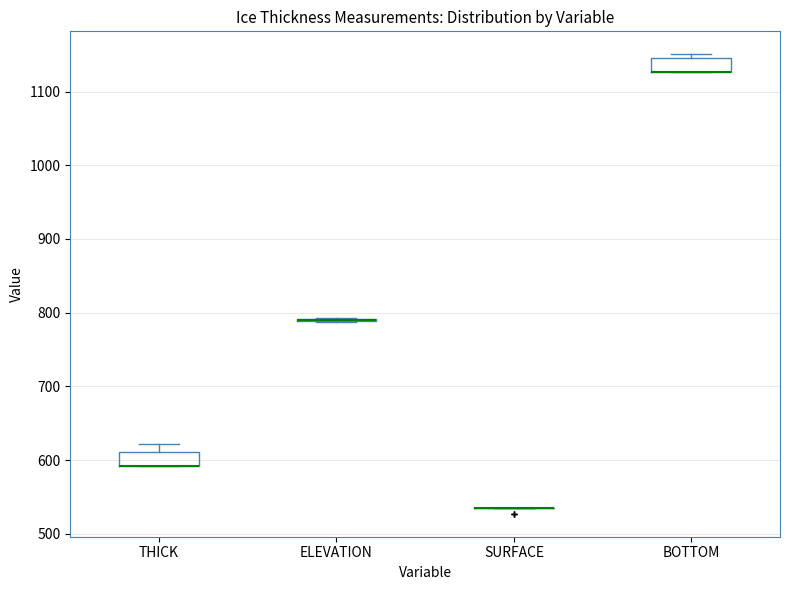

Reading left to right, read every box against the y-axis: the position of its median line, the range the box covers, and the ends of its whiskers. The values are not printed on the chart, so give them approximately, as read against the axis.

THICK: median 590 (drawn on the box's lower edge), box 590 to 610, whiskers 590 to 620
ELEVATION: box collapsed to a line at 790, whiskers 790 to 790
SURFACE: box collapsed to a line at 530, whiskers 530 to 530
BOTTOM: median 1130 (drawn on the box's lower edge), box 1130 to 1150, whiskers 1130 to 1150 (just above the box's upper edge)